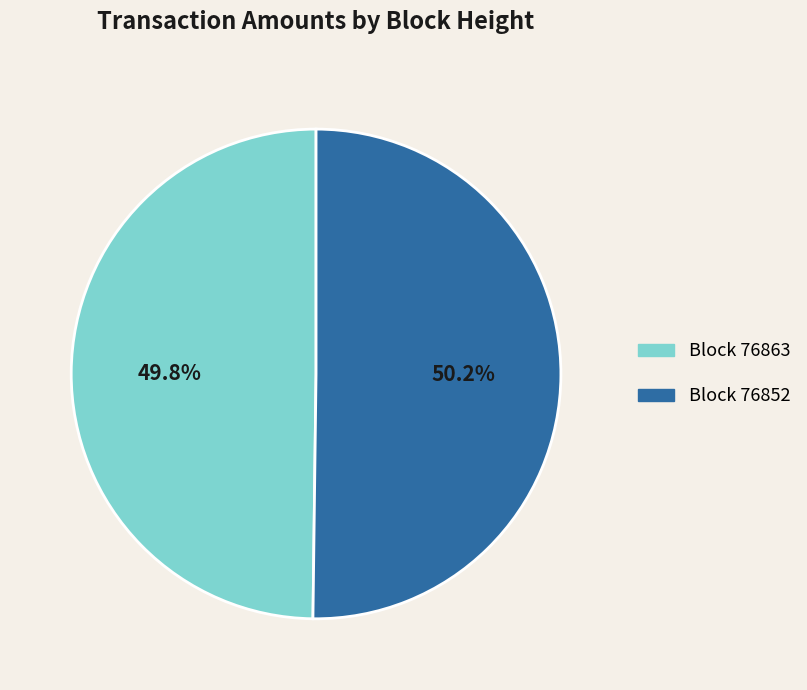

Does any single category account for the majority?

Yes